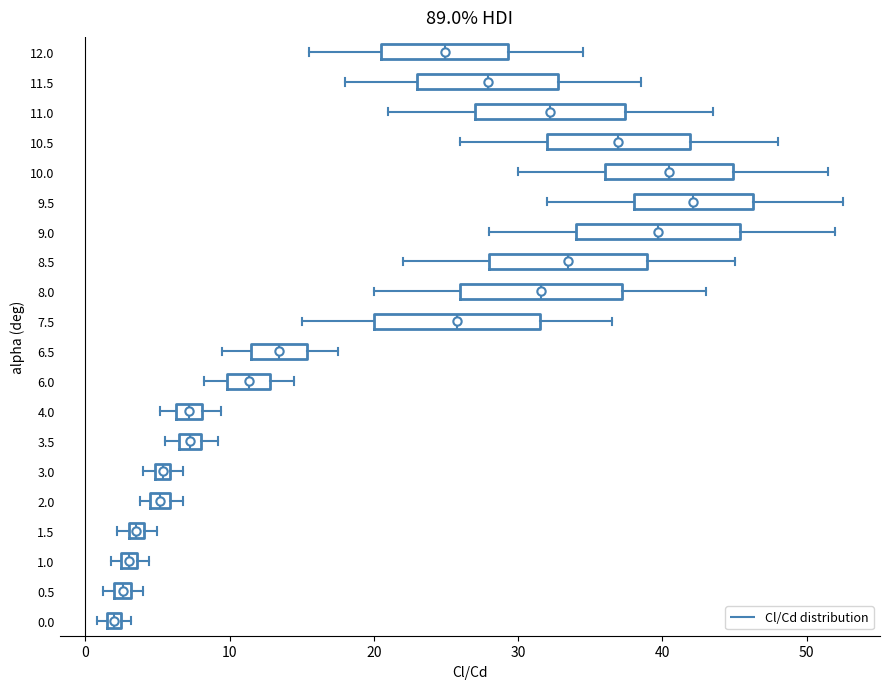

Where is the right edge of the box at y = 0.5 on the x-axis? The values are not printed on the chart, so give them approximately, as read against the axis.

3